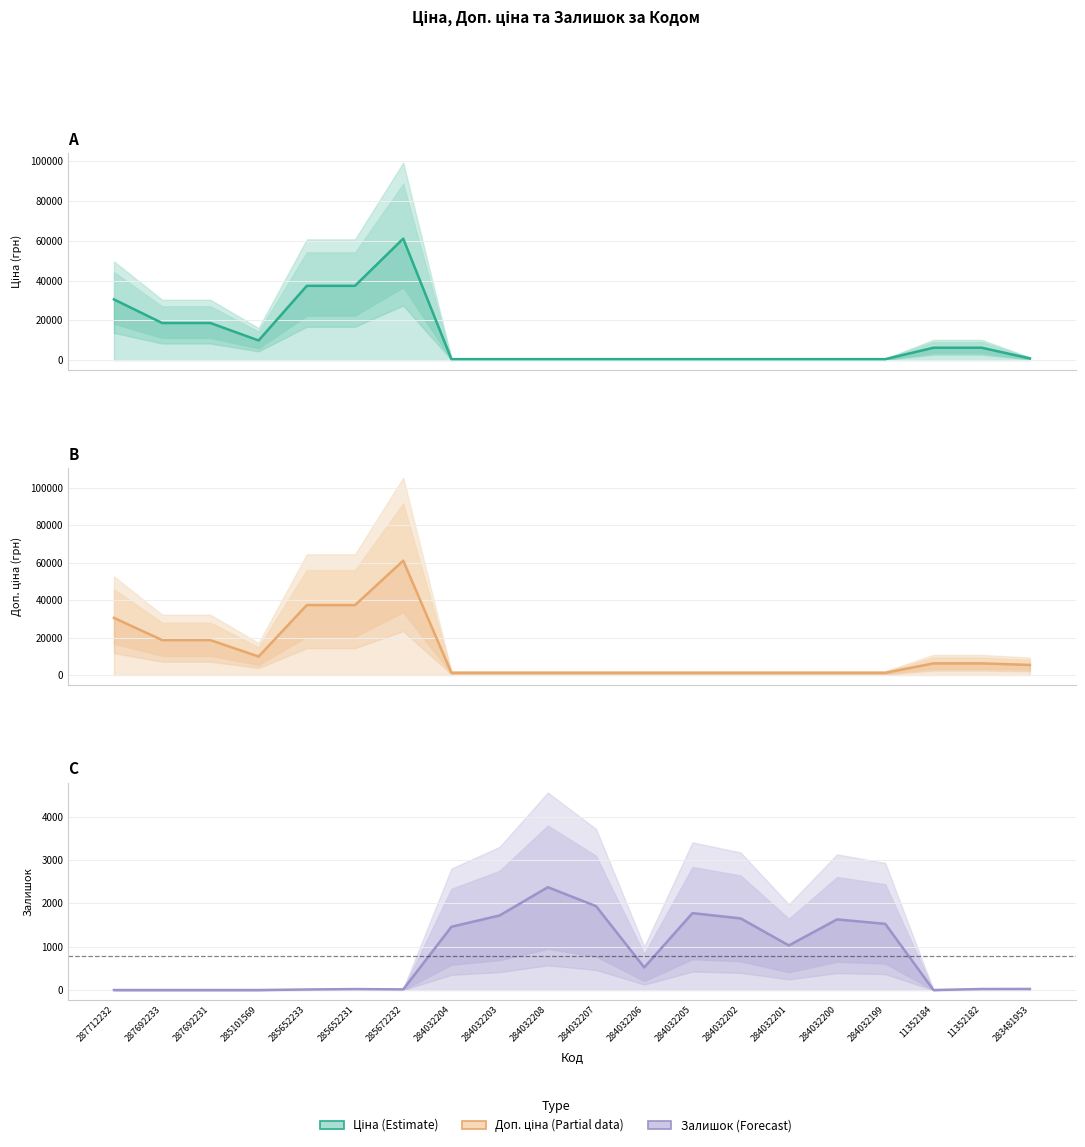

At which label does Доп. ціна (Partial) first exceed 5425?

287712232